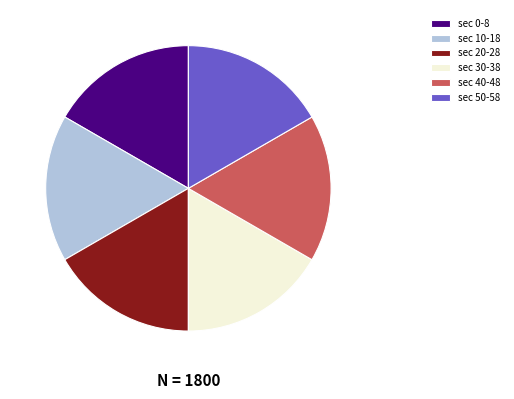

How many segments does this pie chart have?

6